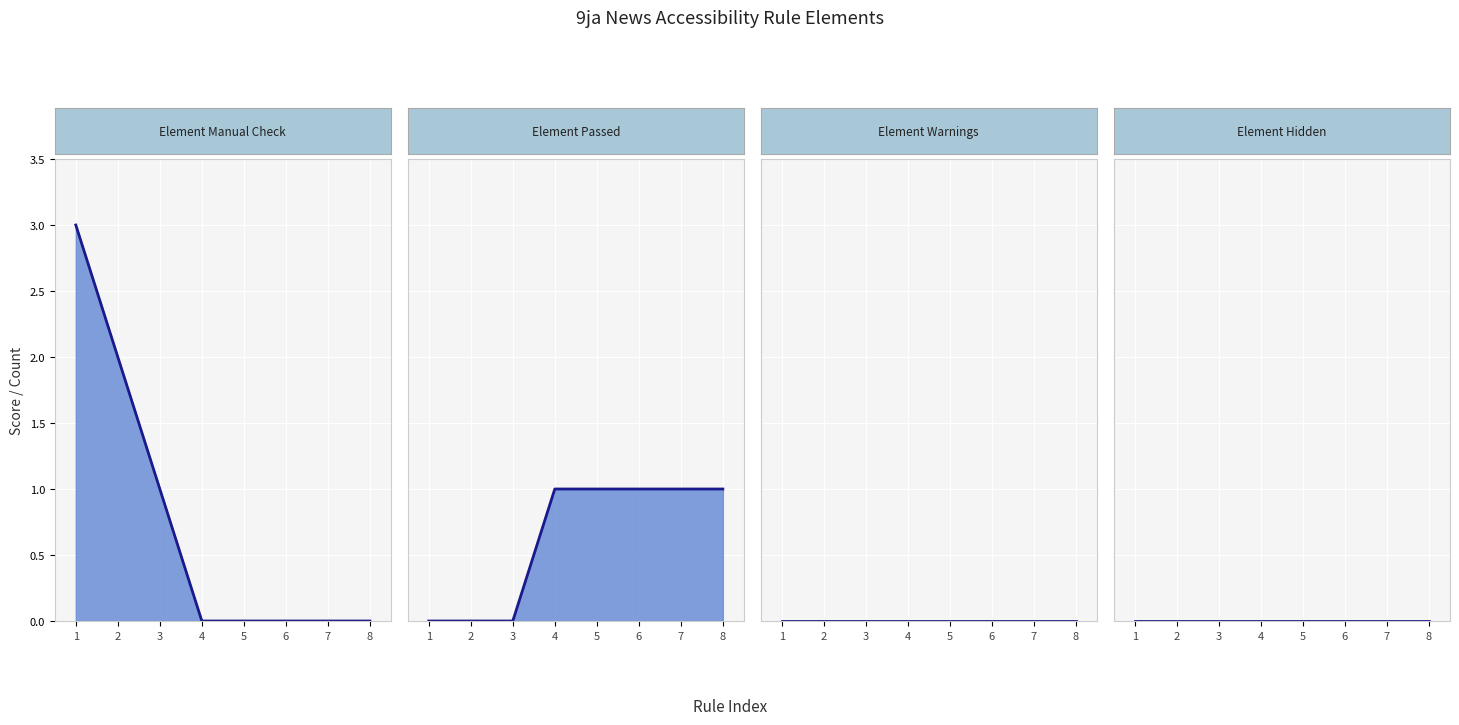

Reading right to left, list all the values displayed in this chart.

Element Manual Check line: 8=0	7=0	6=0	5=0	4=0	3=1	2=2	1=3
Element Passed line: 8=1	7=1	6=1	5=1	4=1	3=0	2=0	1=0
Element Warnings line: 8=0	7=0	6=0	5=0	4=0	3=0	2=0	1=0
Element Hidden line: 8=0	7=0	6=0	5=0	4=0	3=0	2=0	1=0